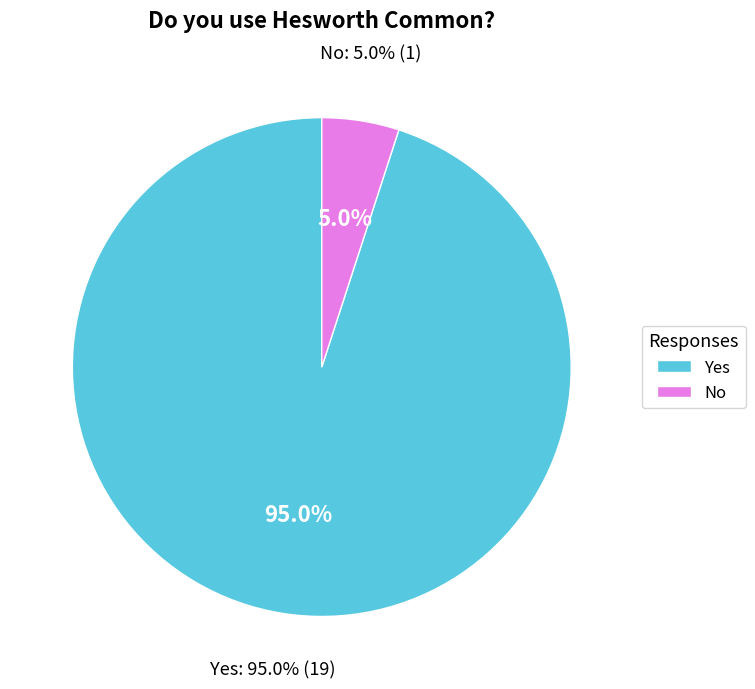

What is the smallest slice in the pie chart?

No